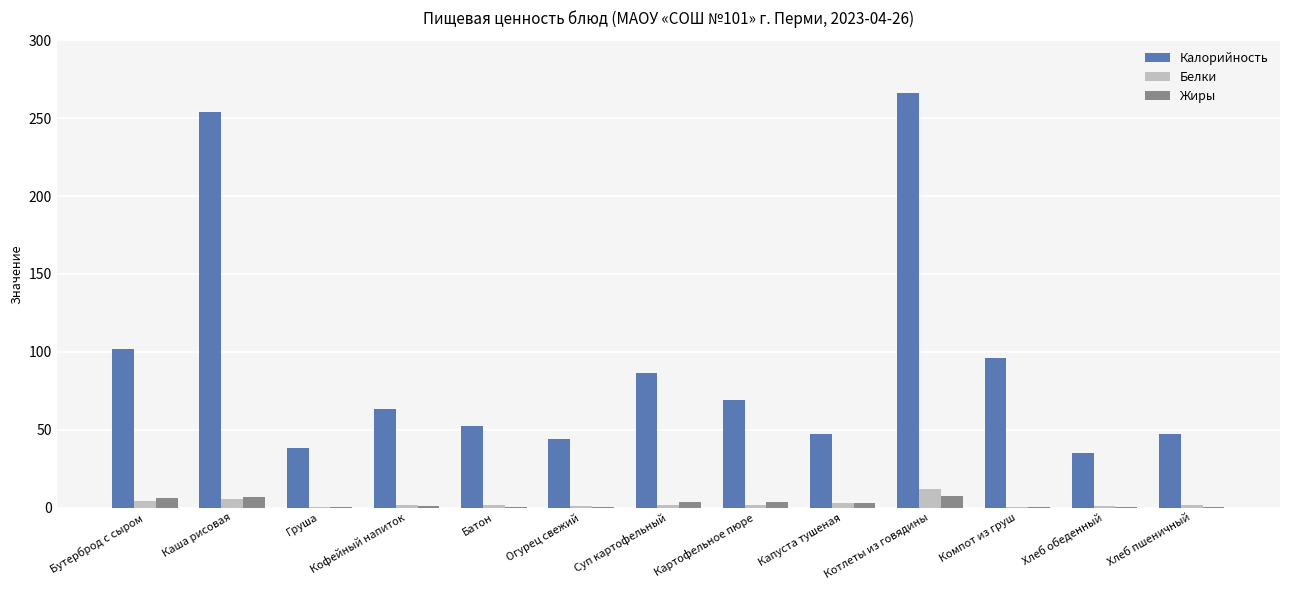

Does the chart contain stacked bars?

No